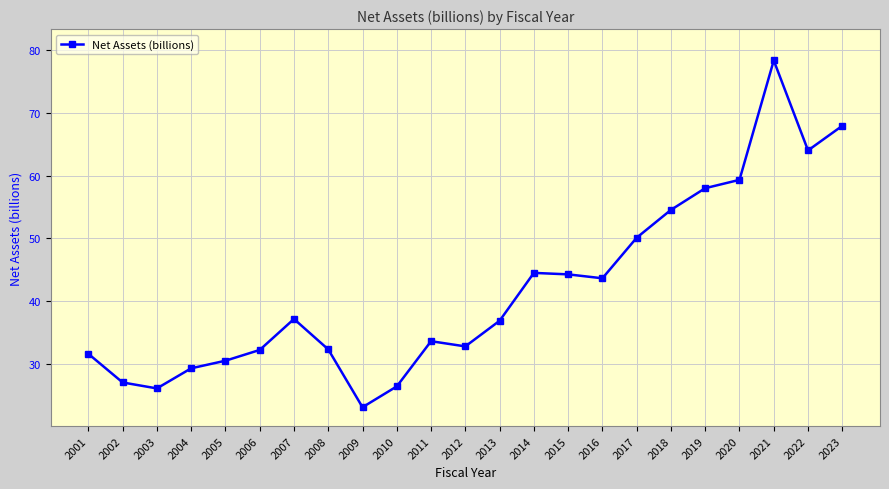

How many interior local peaks (higher than both neighbors) does the data have?

4